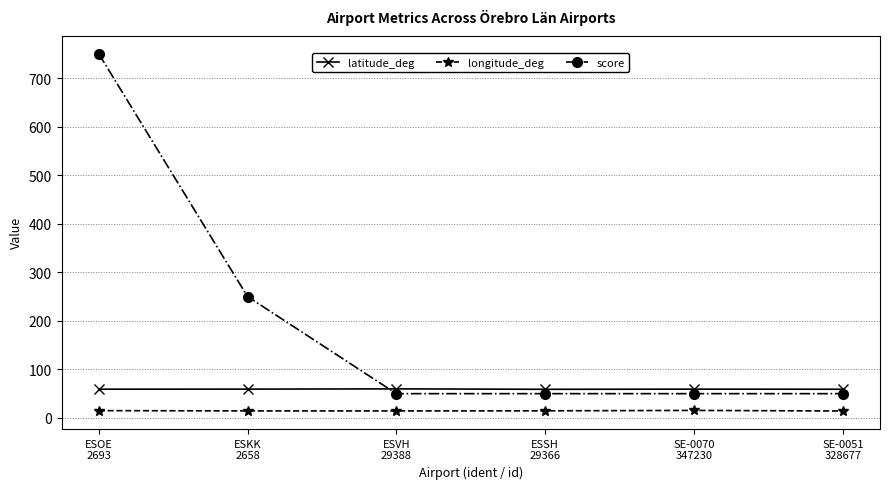

What is the sum of the longitude_deg values at ESKK
2658 and SE-0051
328677?

28.8